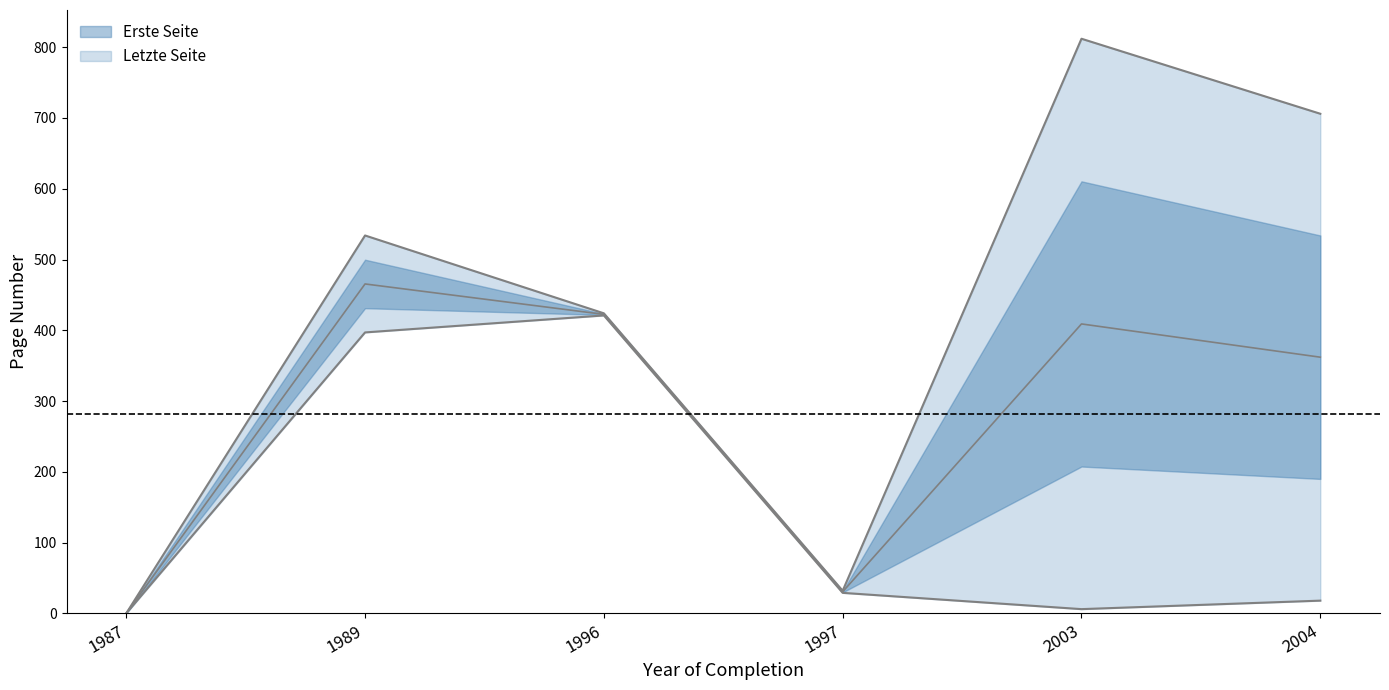

The Erste Seite series shows 597 at 1989. True or false?

False